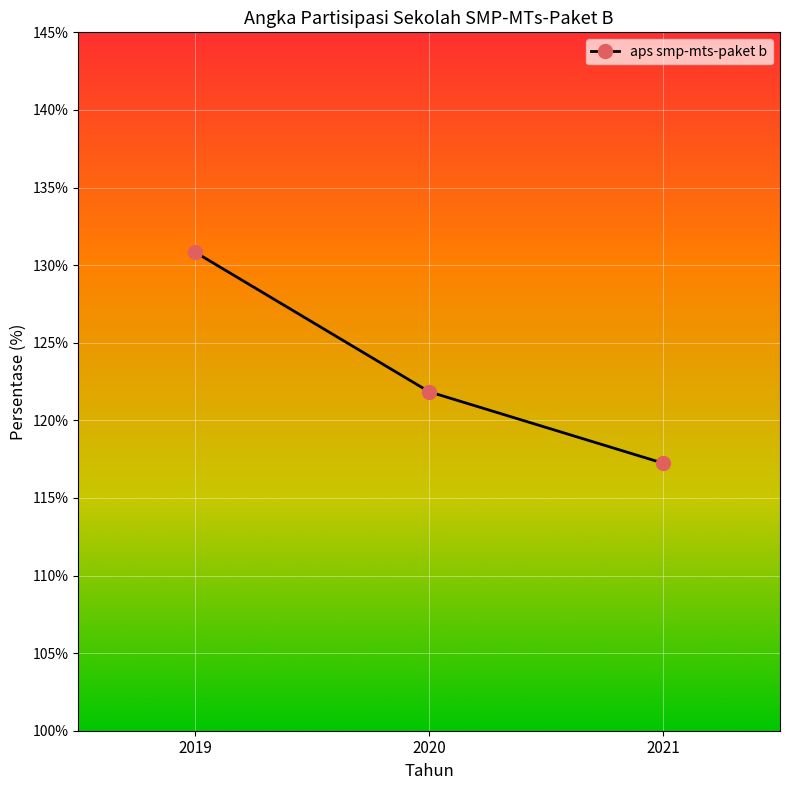

Does the chart have visible grid lines?

Yes